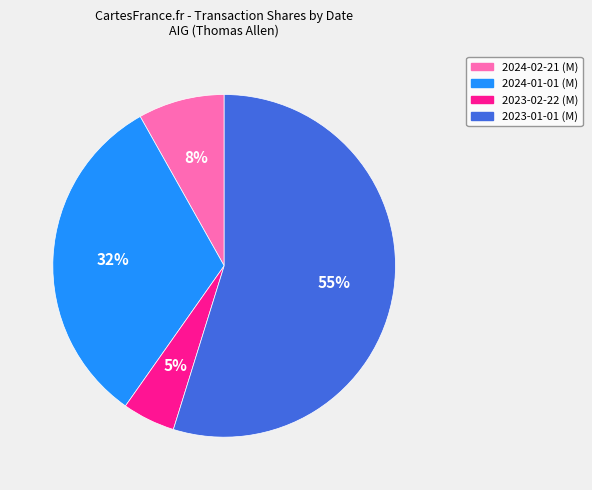

What is the smallest slice in the pie chart?

2023-02-22 (M)